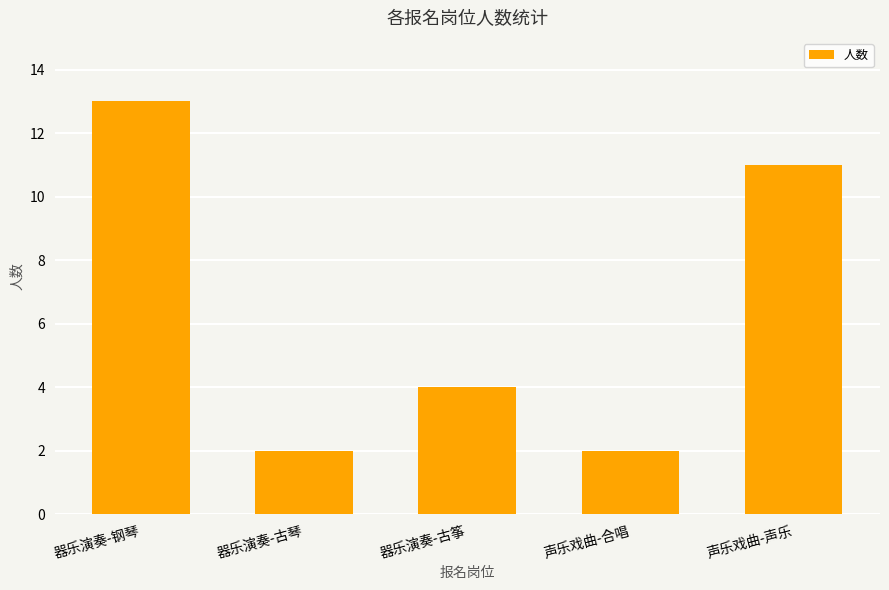

At which category does the chart reach its peak across all series?

器乐演奏-钢琴